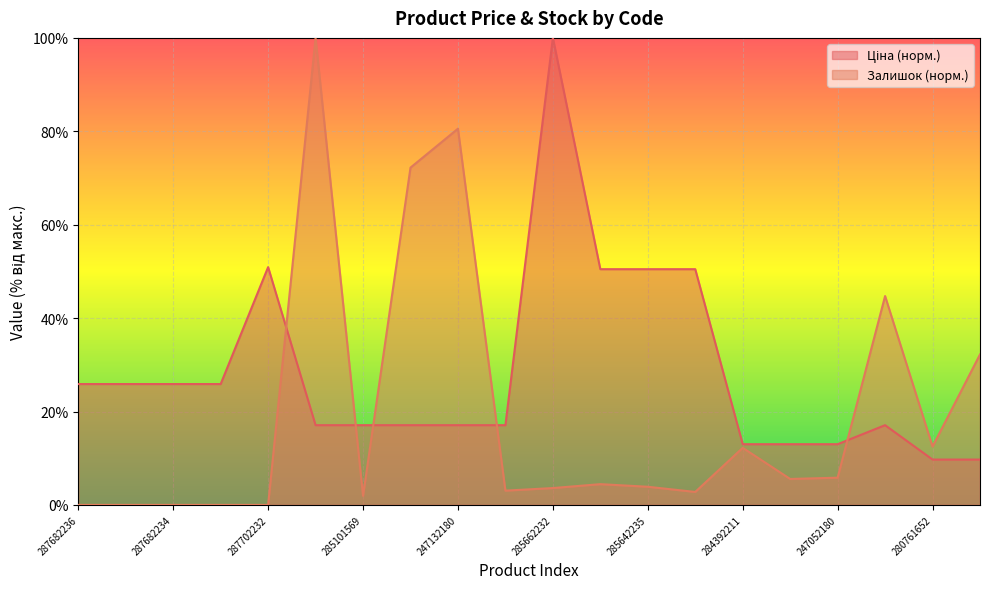

What is the difference between the second highest and second lowest values in the Ціна series?

41.2